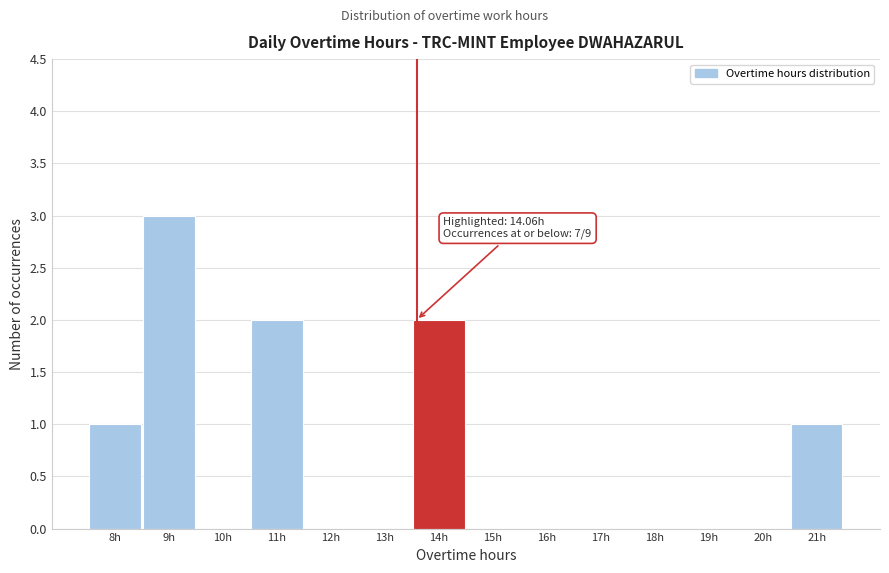

Reading right to left, what are all the values shown in this chart?

21h=1	20h=0	19h=0	18h=0	17h=0	16h=0	15h=0	14h=2	13h=0	12h=0	11h=2	10h=0	9h=3	8h=1